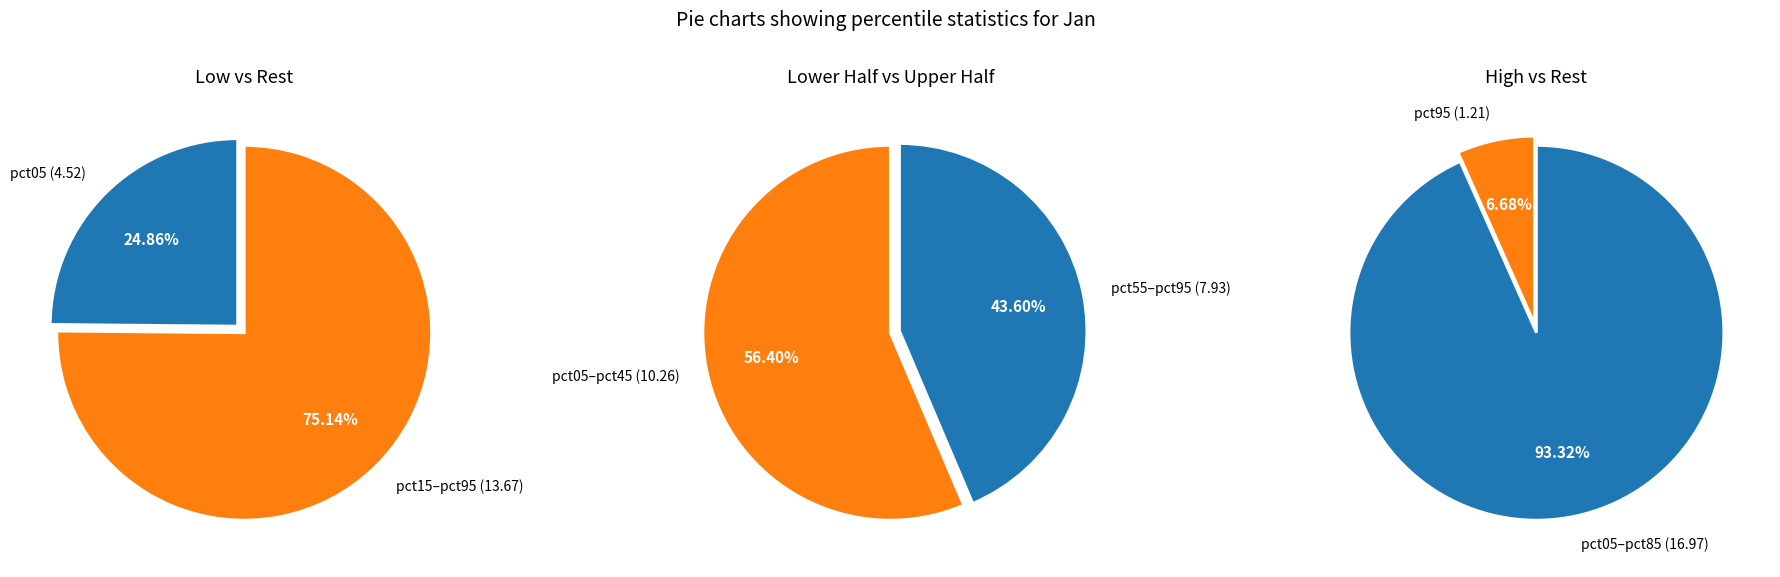

Does pct35 represent more than half of the total?

No